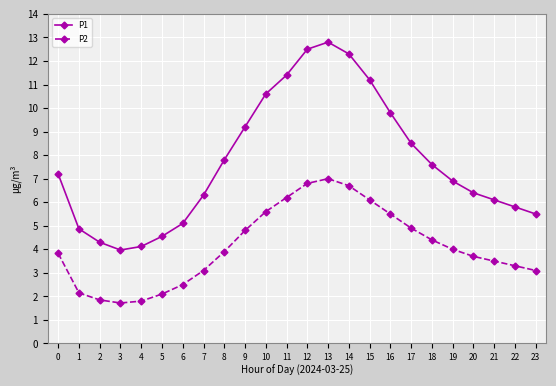

Rank the series by their maximum value, from lowest to highest.

P2, P1